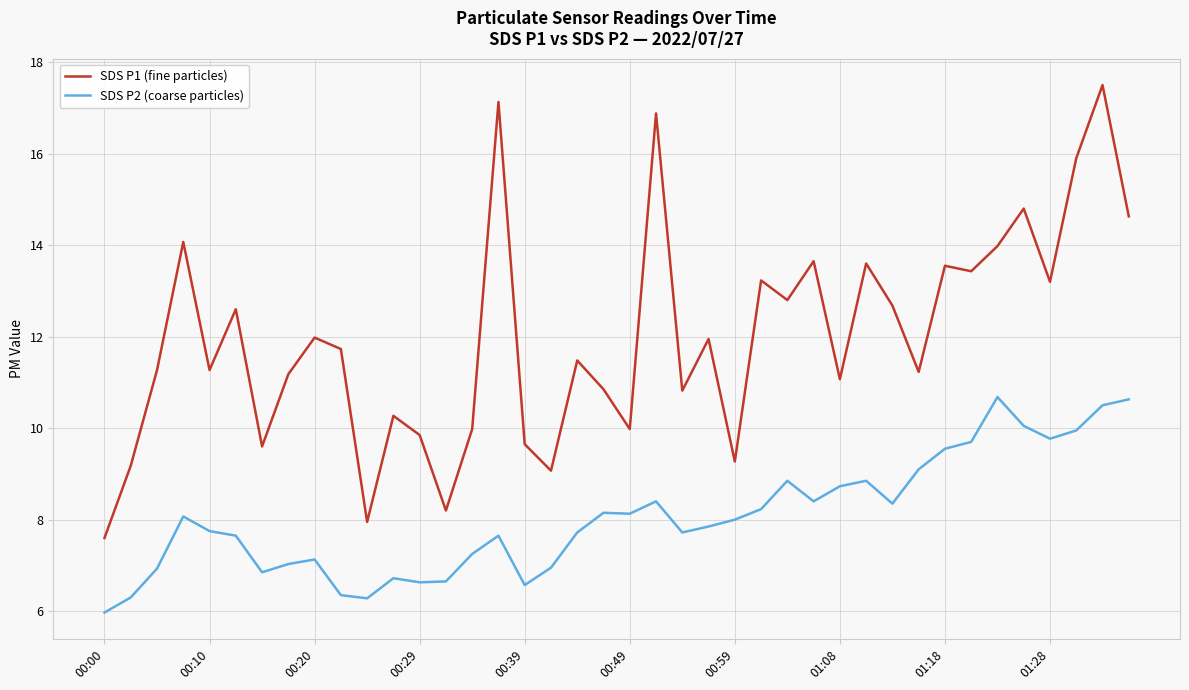

Which series has the largest total across all categories?

SDS P1 (fine particles)